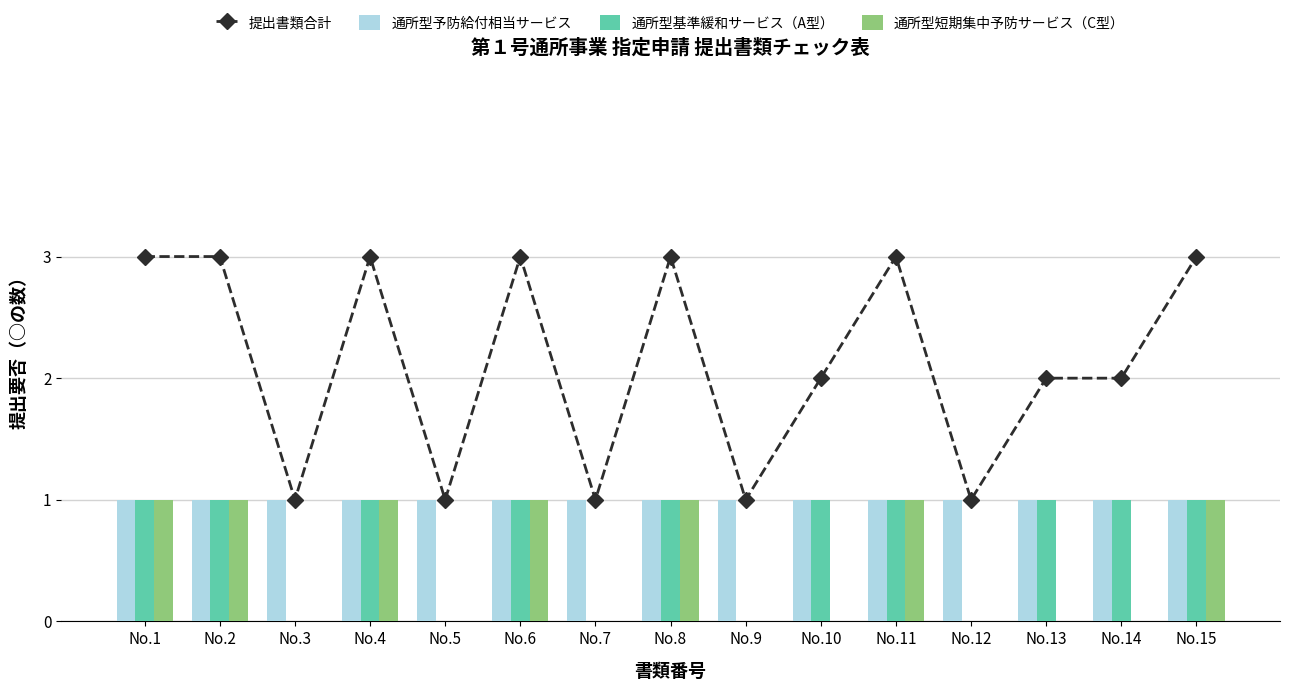

True or false: 通所型予防給付相当サービス has a value of 1 at No.8.

True